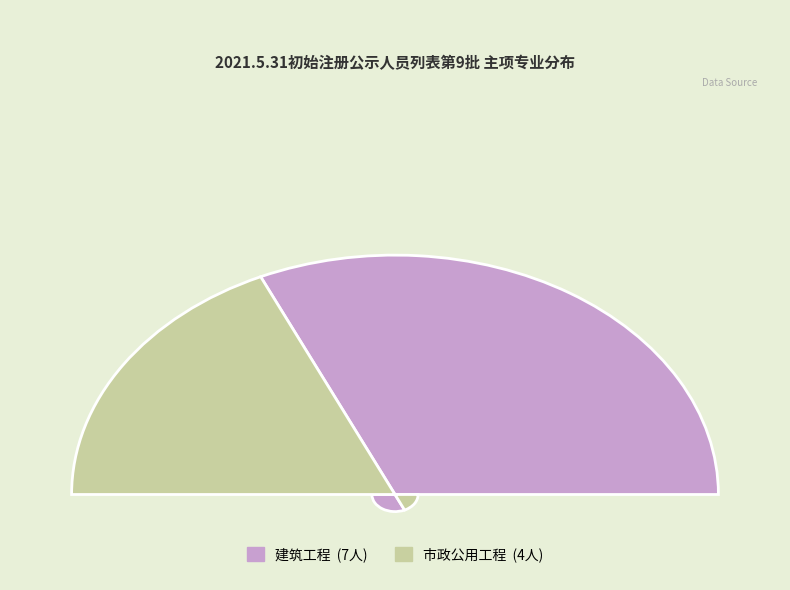

The 建筑工程 slice represents 58% of the pie. True or false?

False